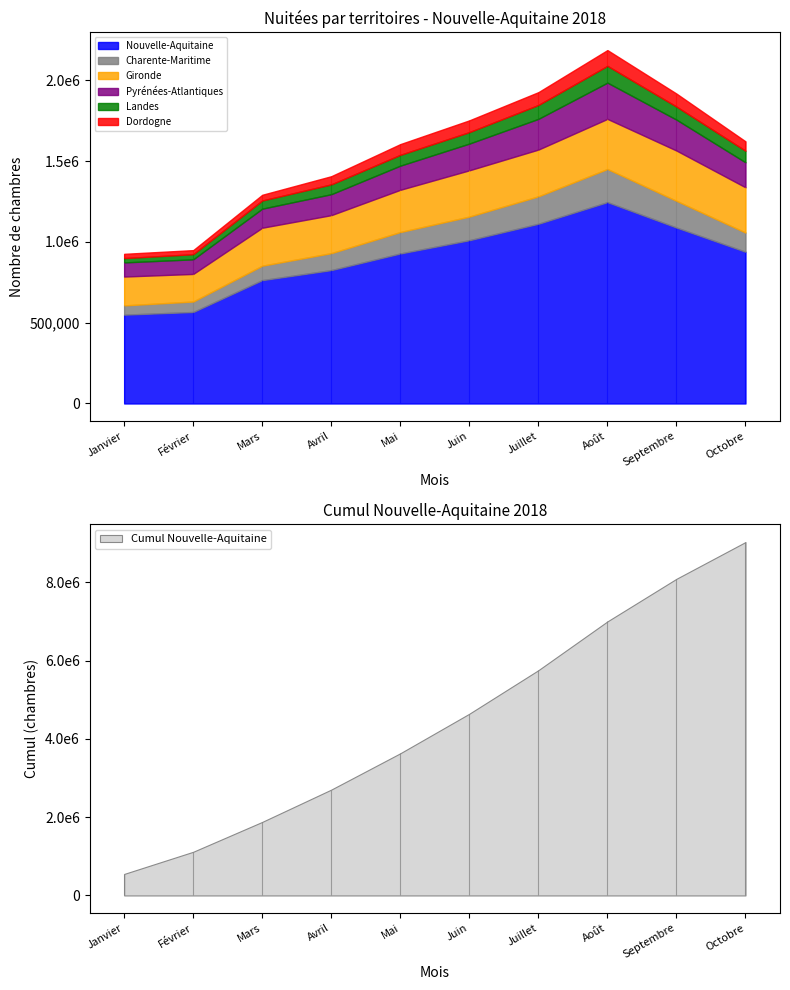

At which label does Pyrénées-Atlantiques reach its peak?

Août